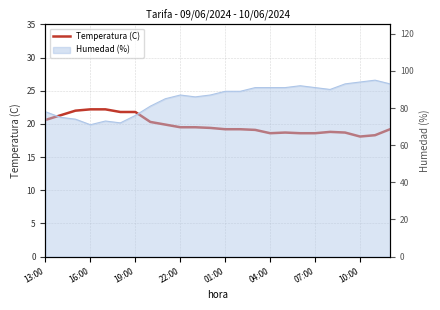

What is the value of the 17th point from the left?

18.7